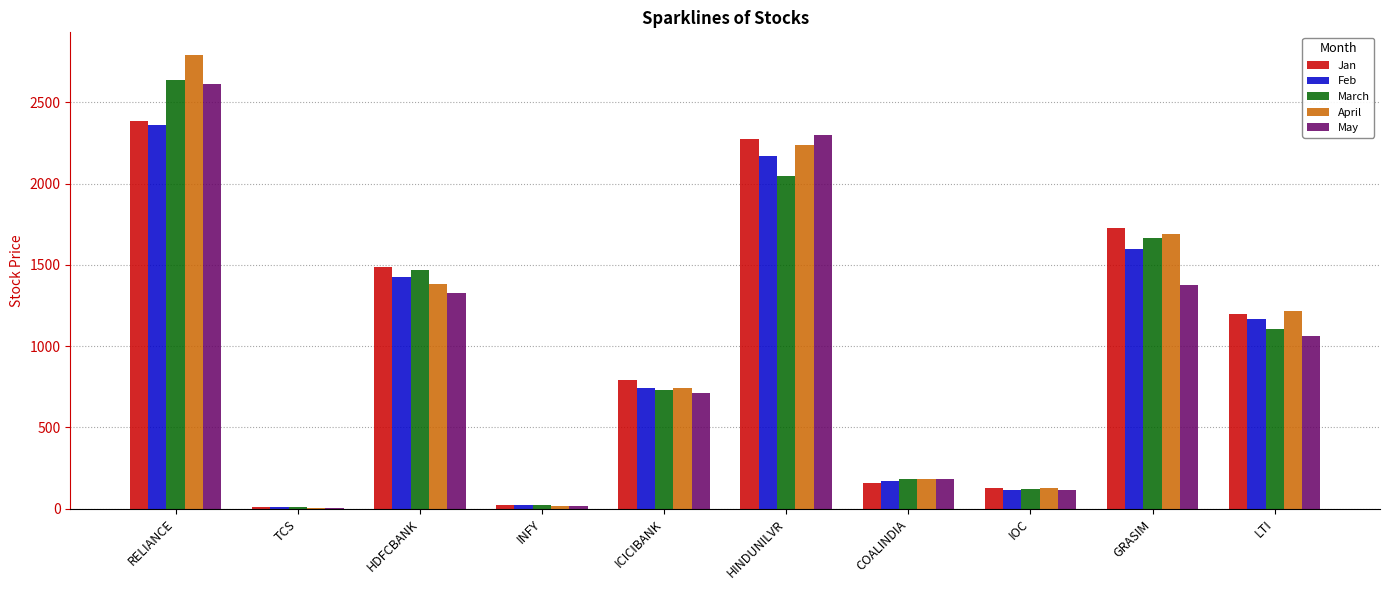

What is the sum of all Jan values?

10176.1